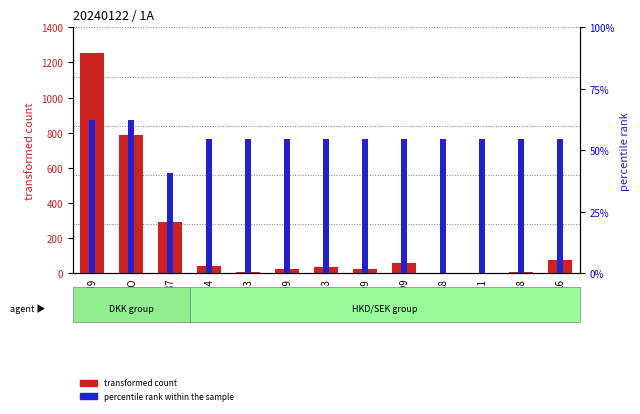

What is the sum of the percentile rank within the sample values at 1658 and 16?

4.4